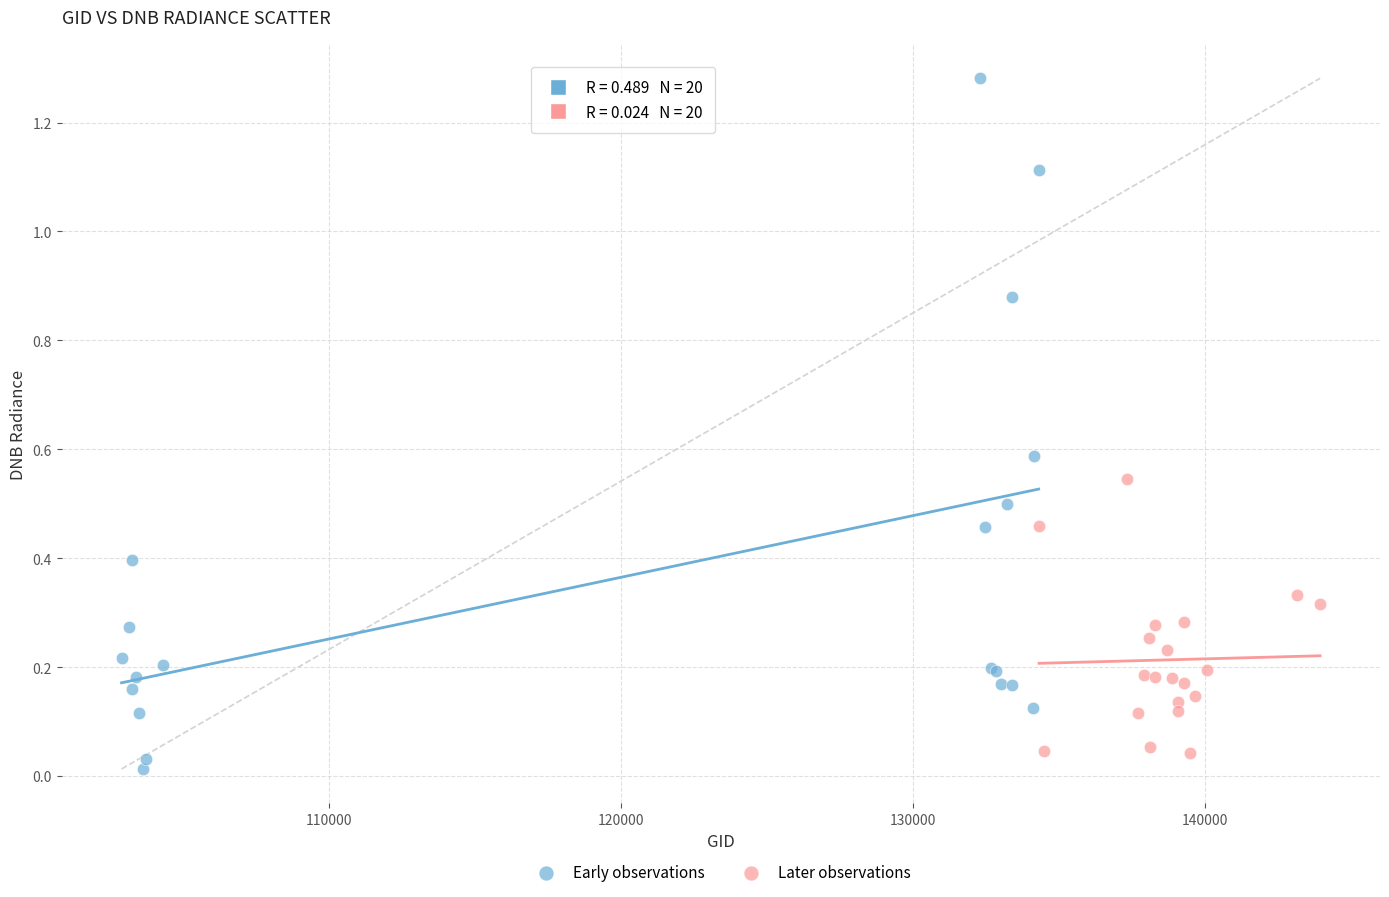

What are all the series names shown in the legend?

Early observations, Later observations